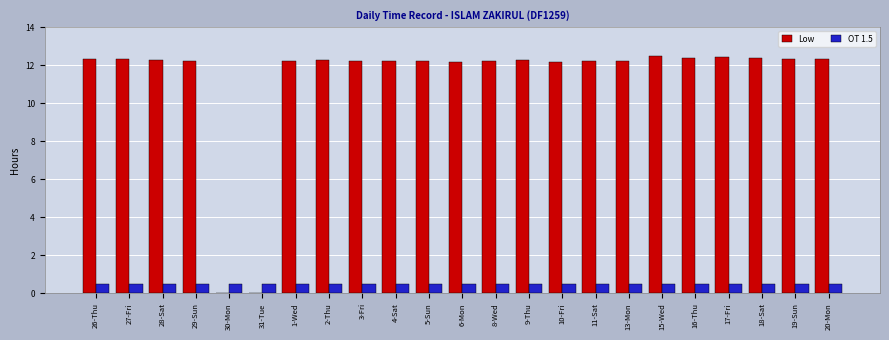

What is the sum of the OT 1.5 values at 17-Fri and 31-Tue?

1.0